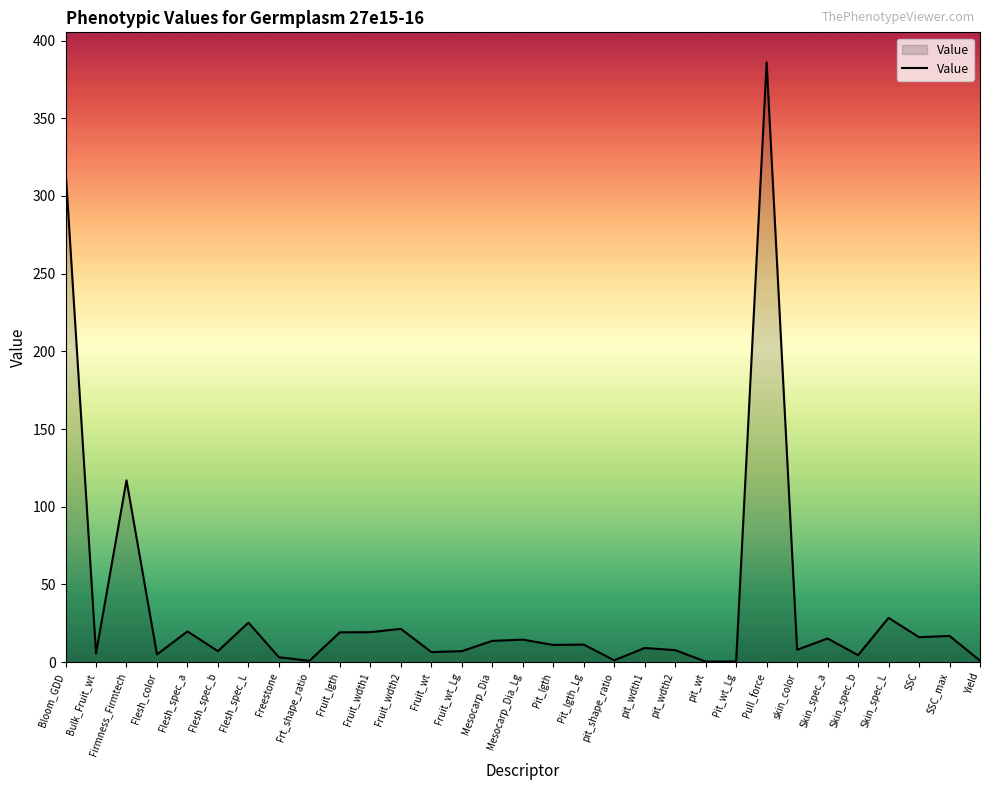

Between Yield and Pit_lgth_Lg, which is larger?

Pit_lgth_Lg